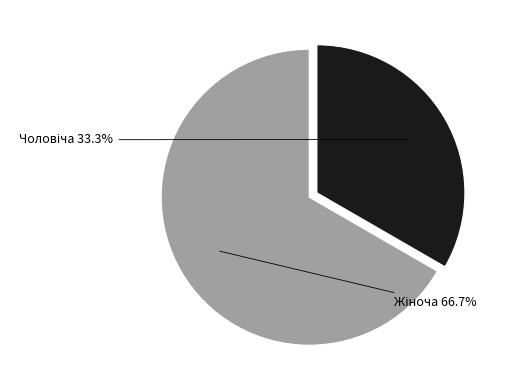

Combined, do Чоловіча and Жіноча account for over 50%?

Yes